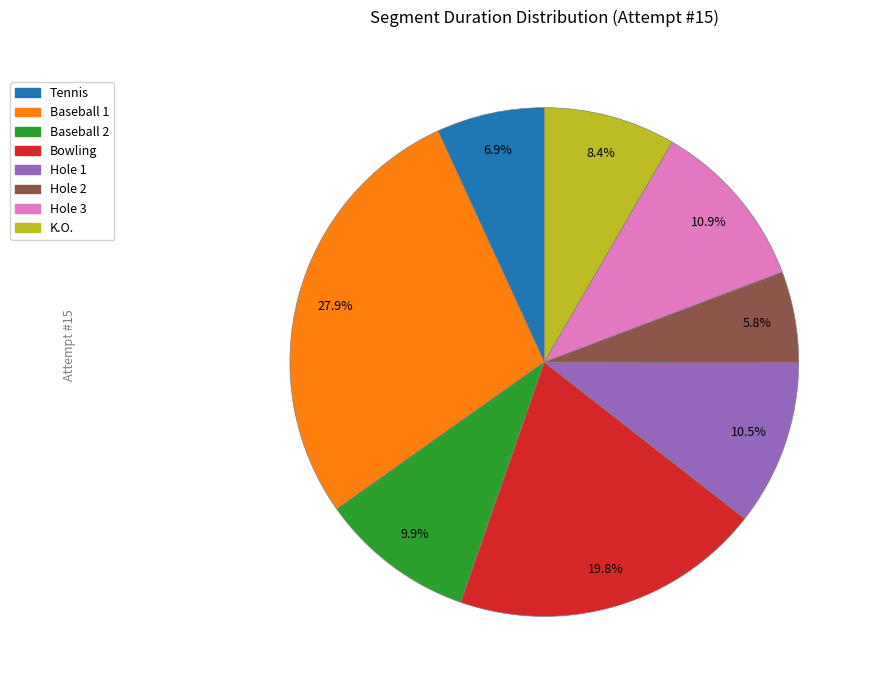

Count the number of slices in the pie.

8